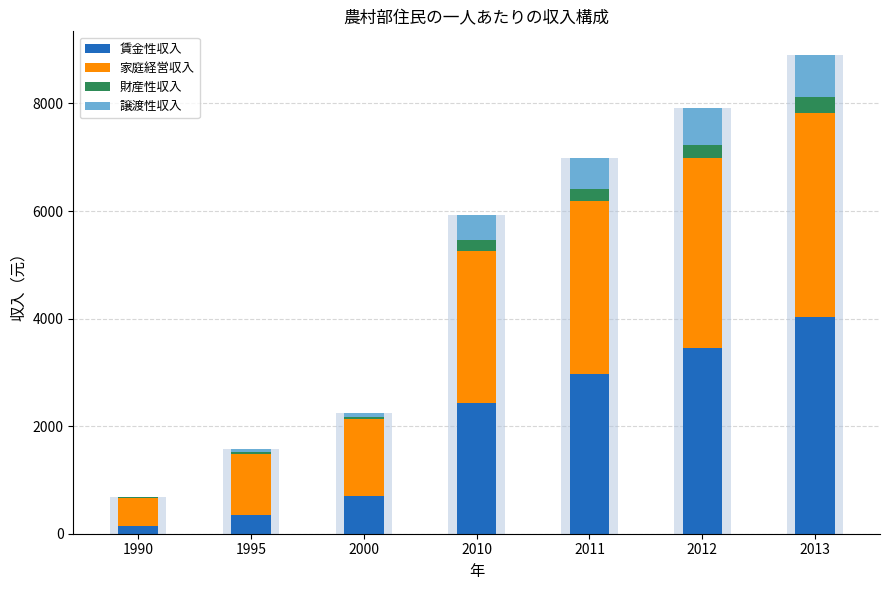

Reading left to right, transcribe all the data shown in this chart.

賃金性収入: 1990=138.8	1995=353.7	2000=702.3	2010=2431.1	2011=2963.4	2012=3447.5	2013=4025.4
家庭経営収入: 1990=518.5	1995=1125.8	2000=1427.3	2010=2832.8	2011=3222.0	2012=3533.4	2013=3793.2
財産性収入: 1990=29.0	1995=41.0	2000=45.0	2010=202.2	2011=228.6	2012=249.0	2013=293.0
譲渡性収入: 1990=0.0	1995=57.3	2000=78.8	2010=452.9	2011=563.3	2012=686.7	2013=784.3